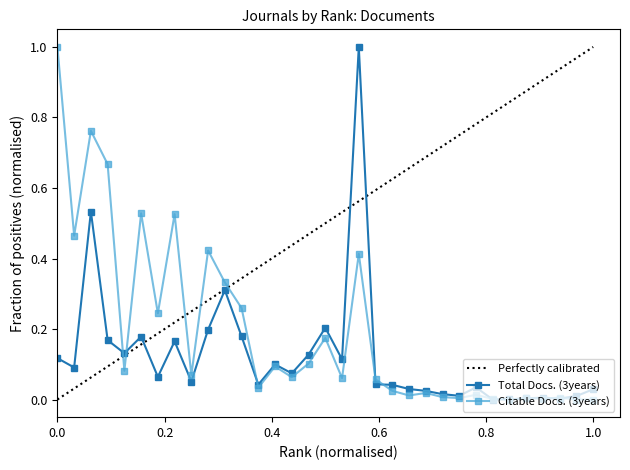

What is the highest value of the Total Docs. (3years) series?

1.0